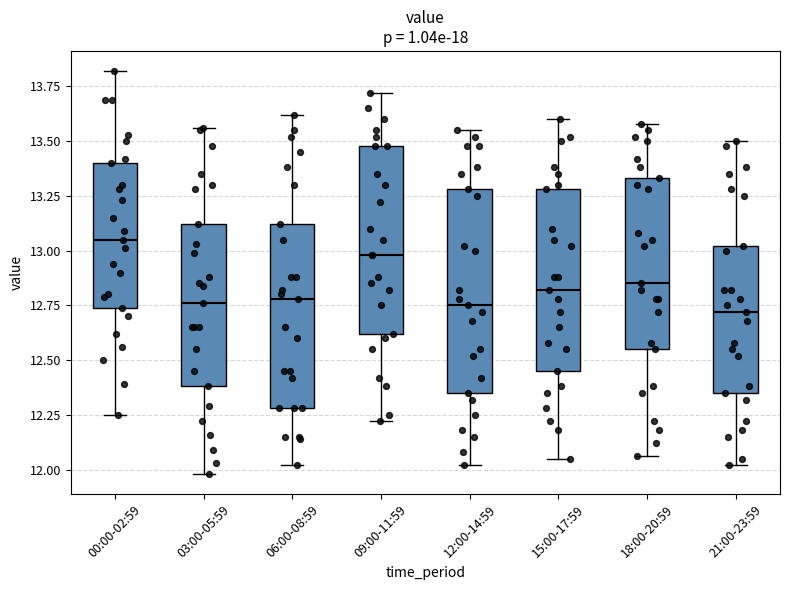

Which box has the highest median line?

00:00-02:59